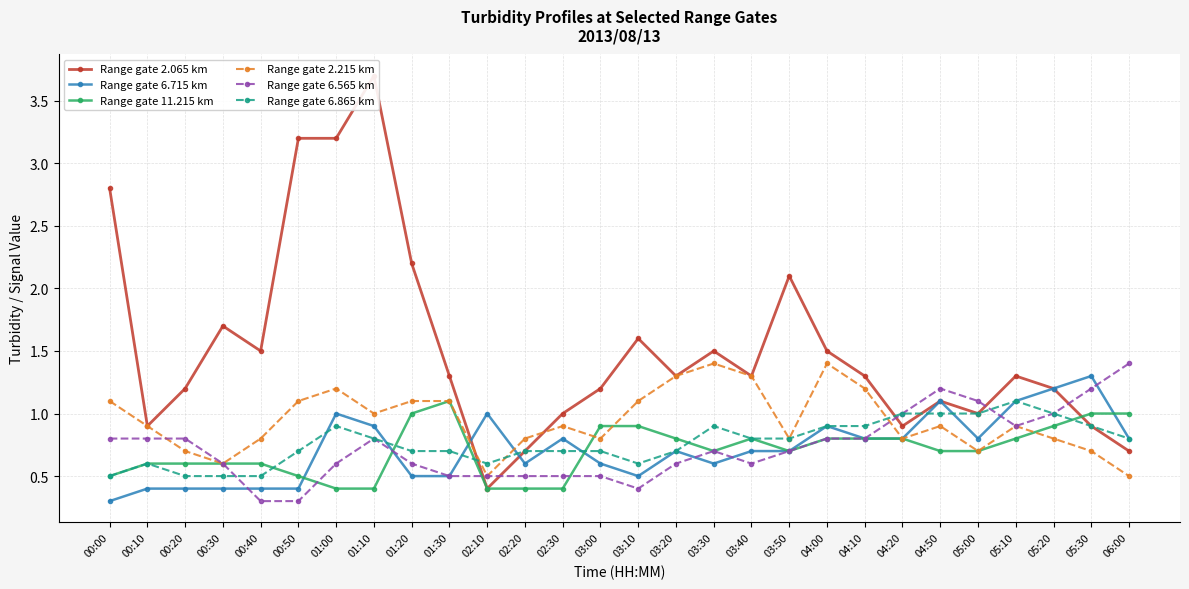

Which series has the widest spread of values?

Range gate 2.065 km